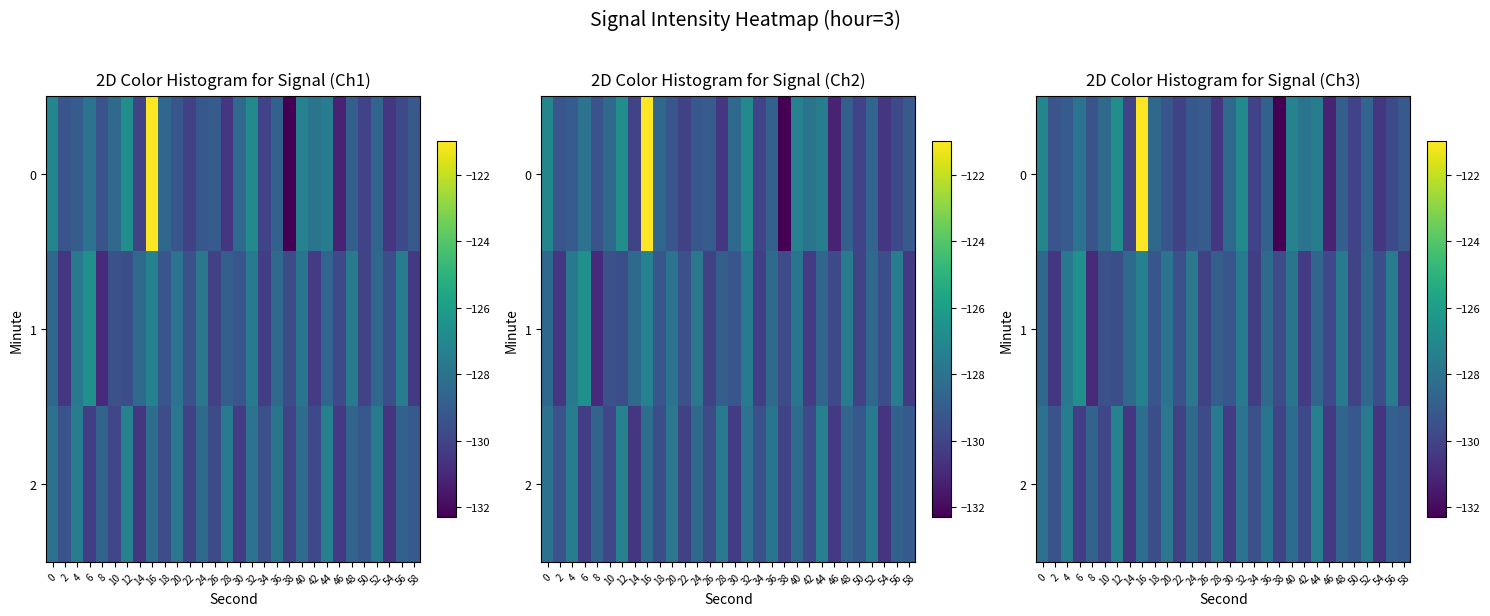

At which category does the chart reach its peak across all series?

16